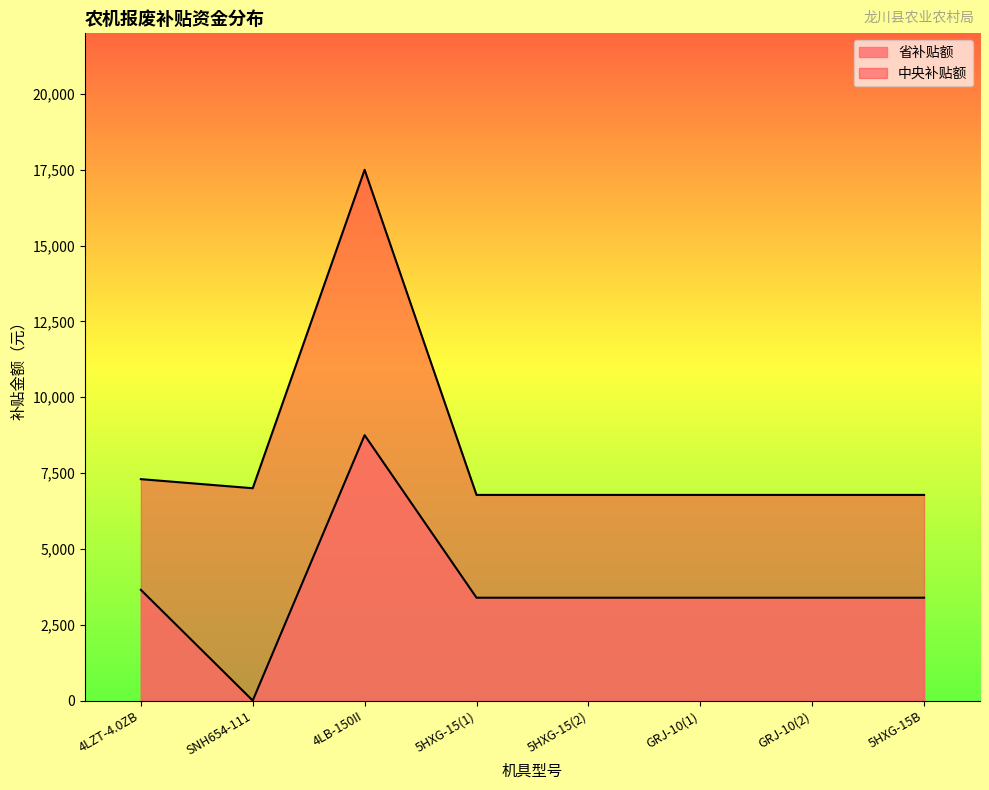

The 中央补贴额 series shows 4793 at SNH654-111. True or false?

False